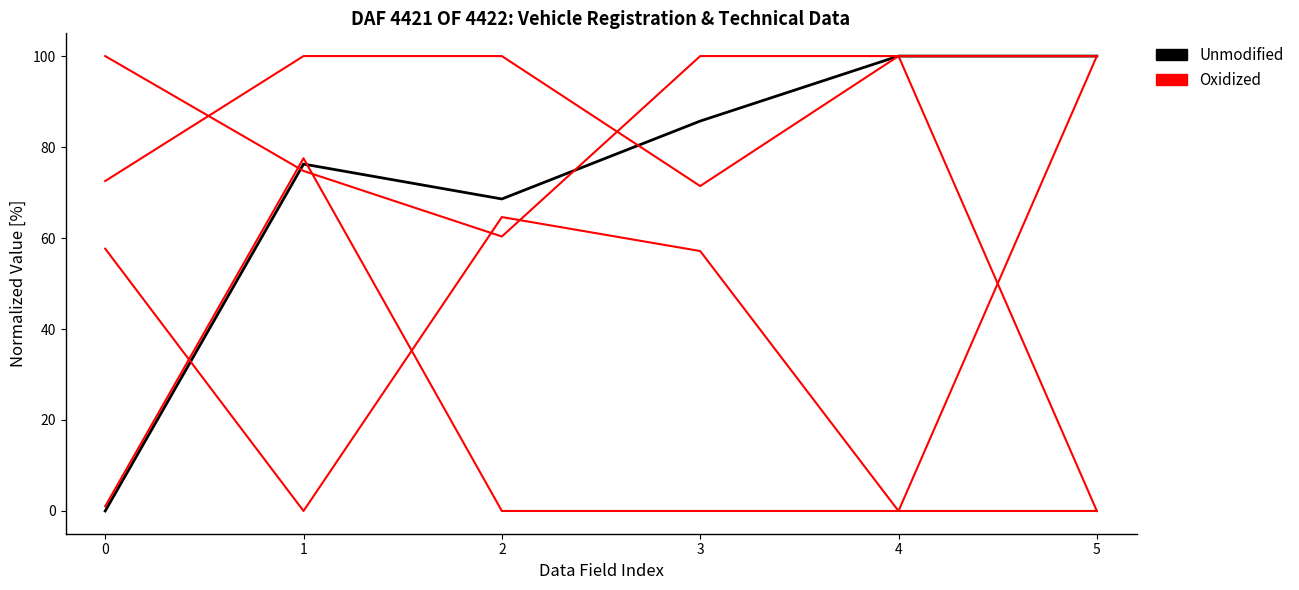

Where do Oxidized and Unmodified first cross each other?

0 and 1